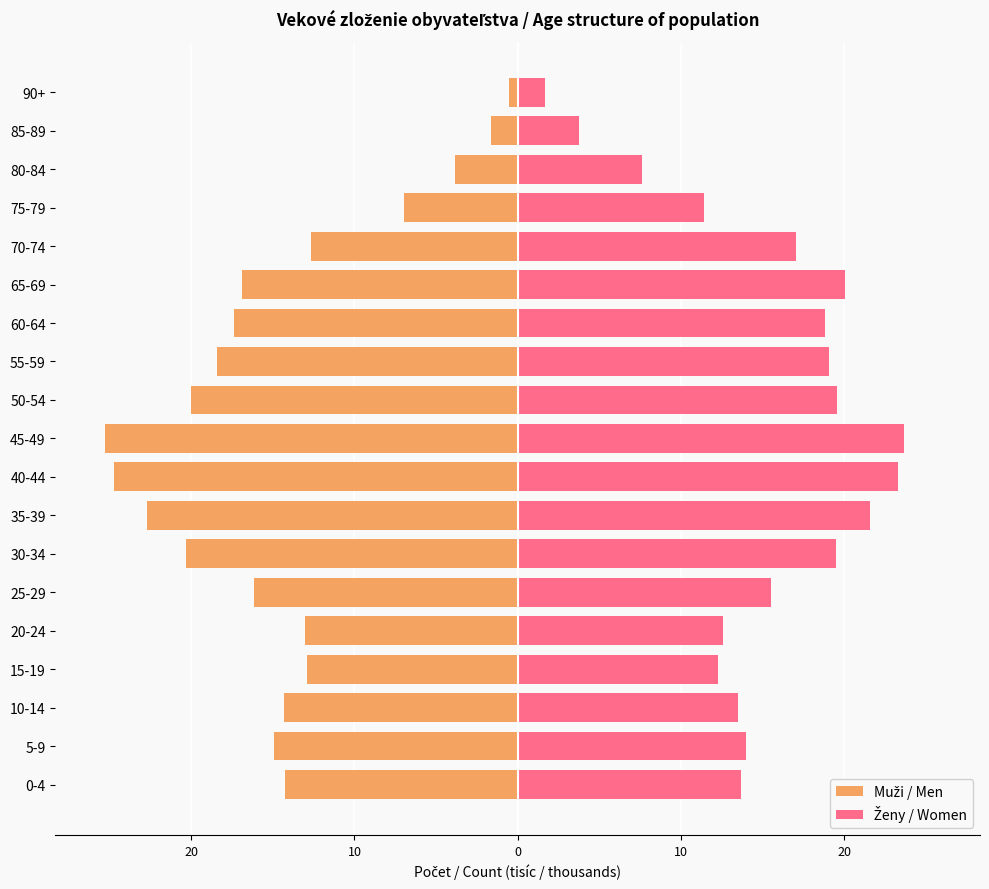

How many bars are there in each group?

2